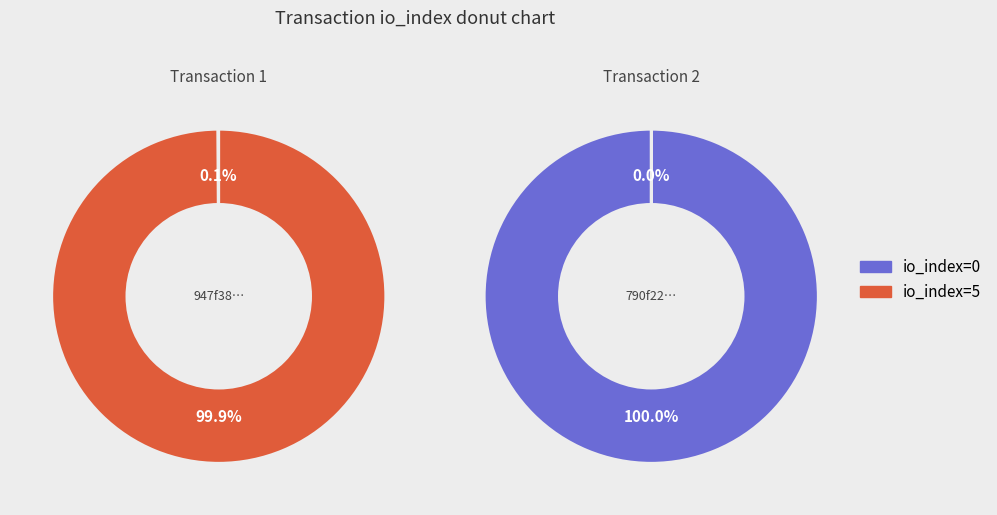

What is the smallest slice in the pie chart?

io_index=0